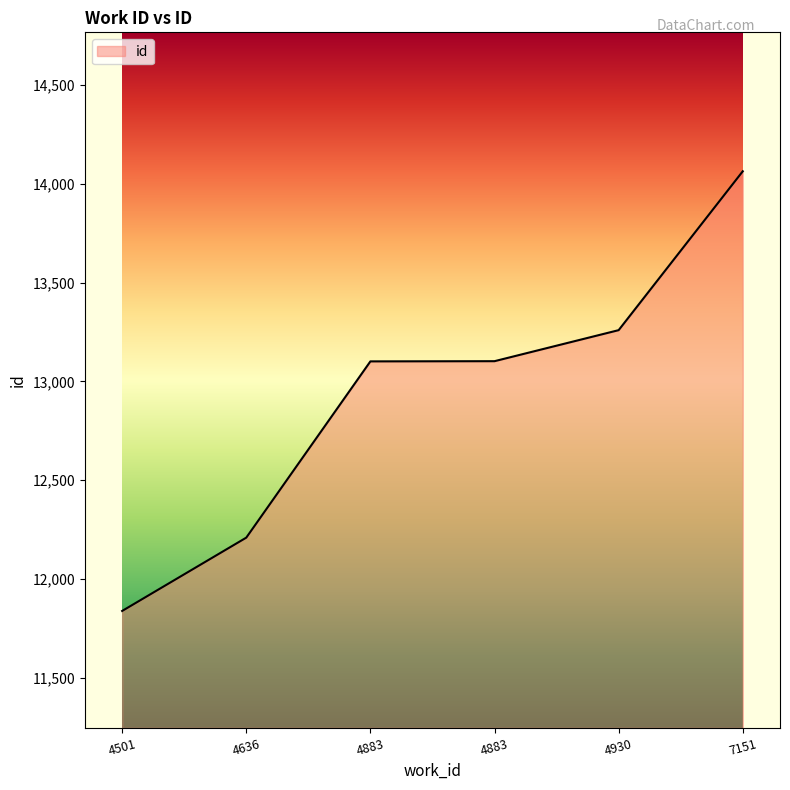

Count the number of categories in the chart.

6